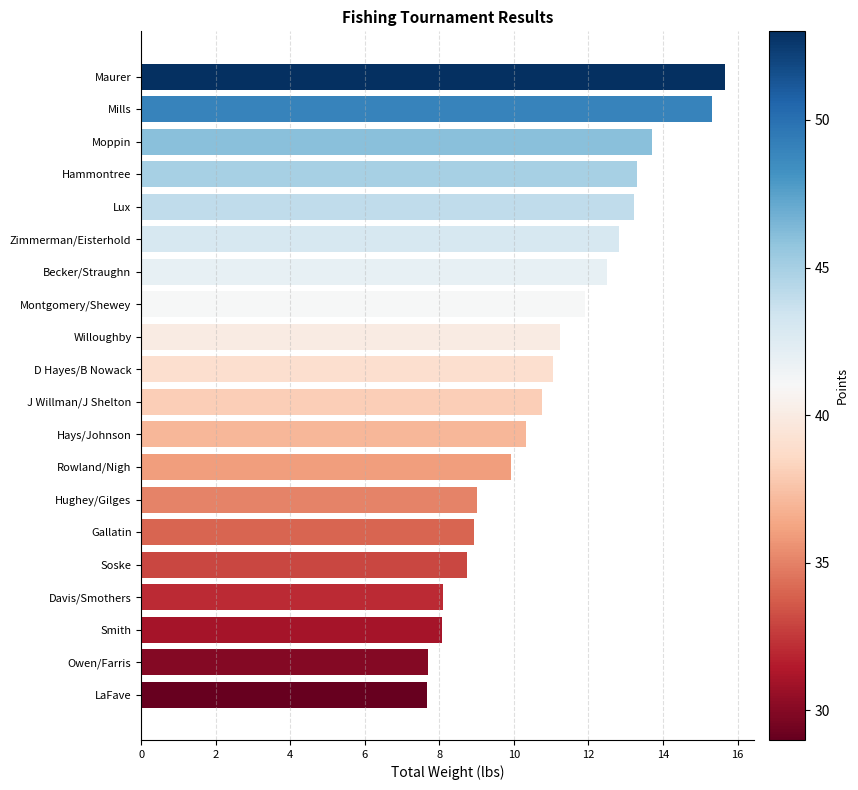

How many bars are there in total?

20